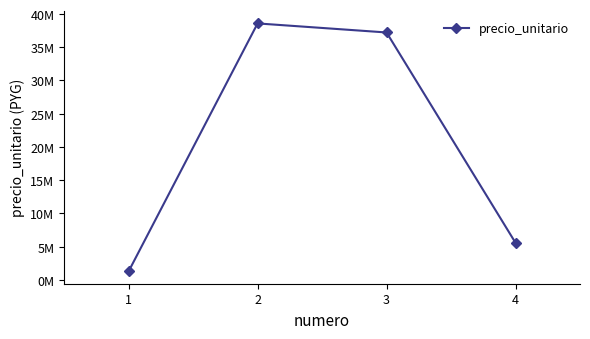

How many points are higher than both their immediate neighbors (excluding endpoints)?

1